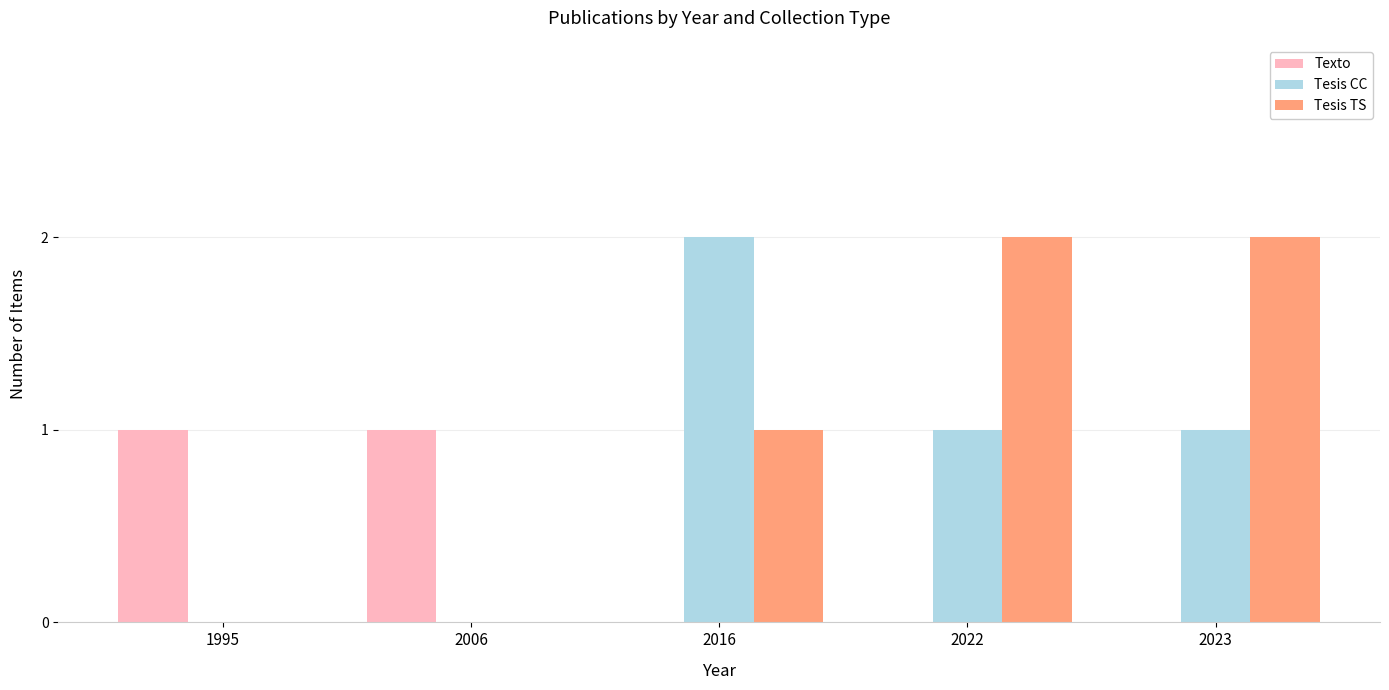

Which category has the highest value in the Tesis CC series?

2016